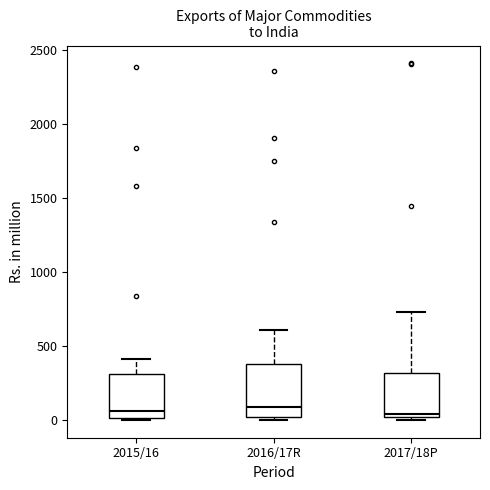

Which box is the tallest, from its lower edge to its upper edge?

2016/17R